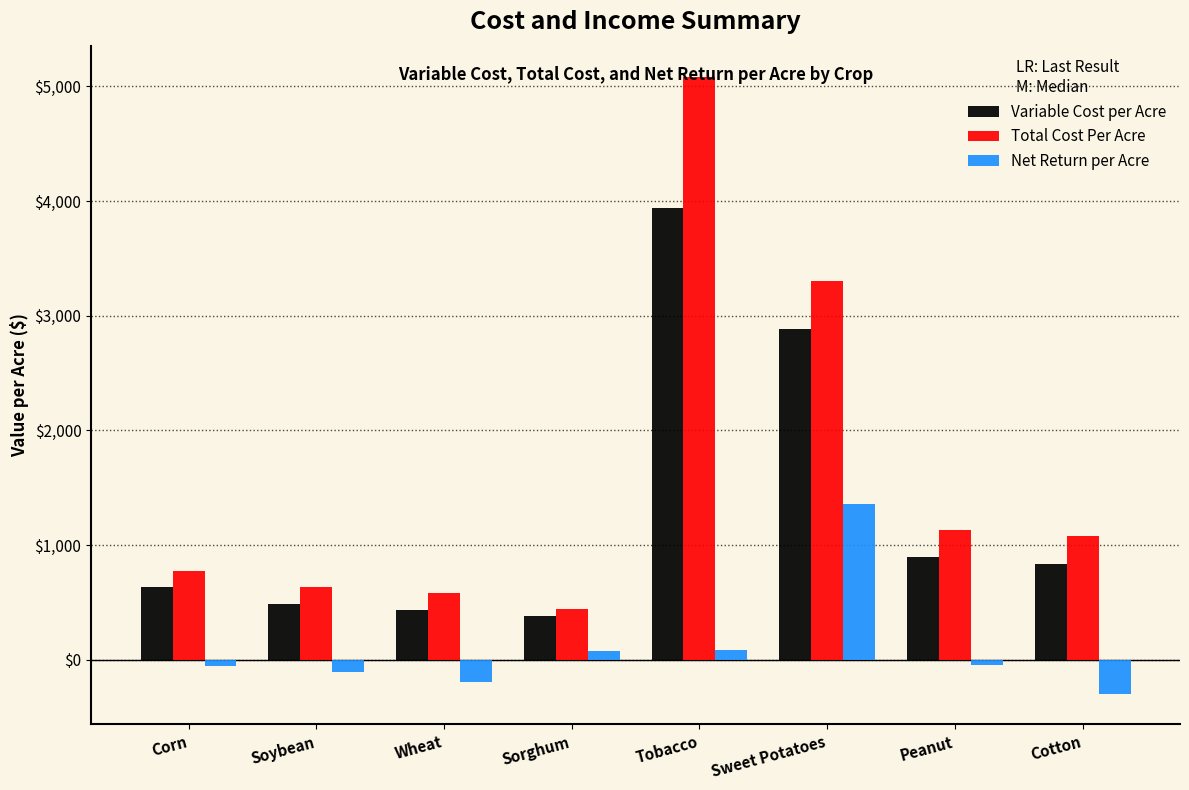

Read the Net Return per Acre value at Sweet Potatoes.

1358.5